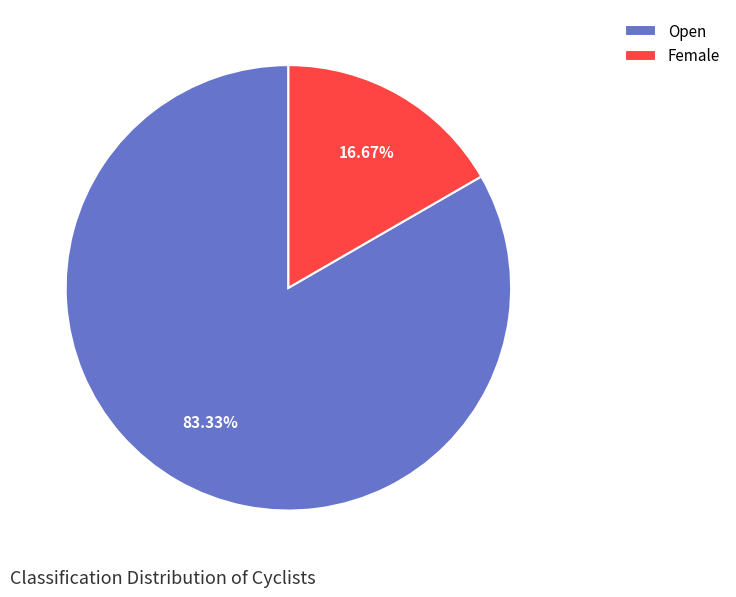

True or false: Female accounts for 17% of the total.

True